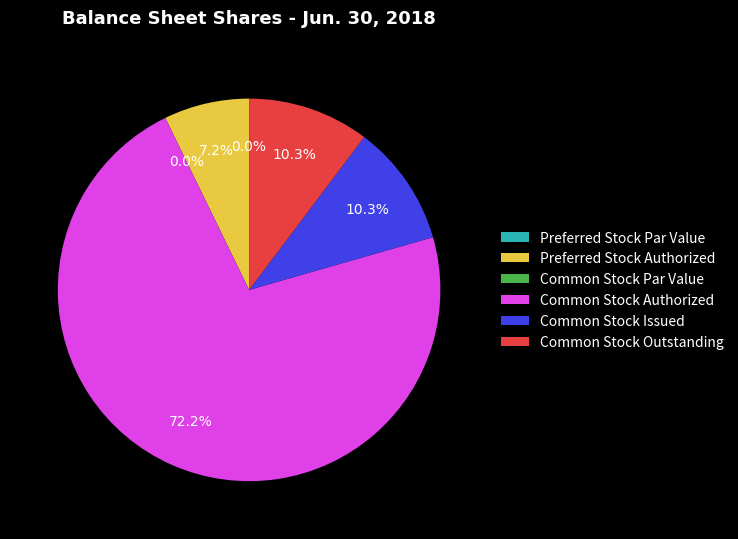

What is the change in value from Preferred Stock Authorized to Common Stock Authorized?

+90000000.0